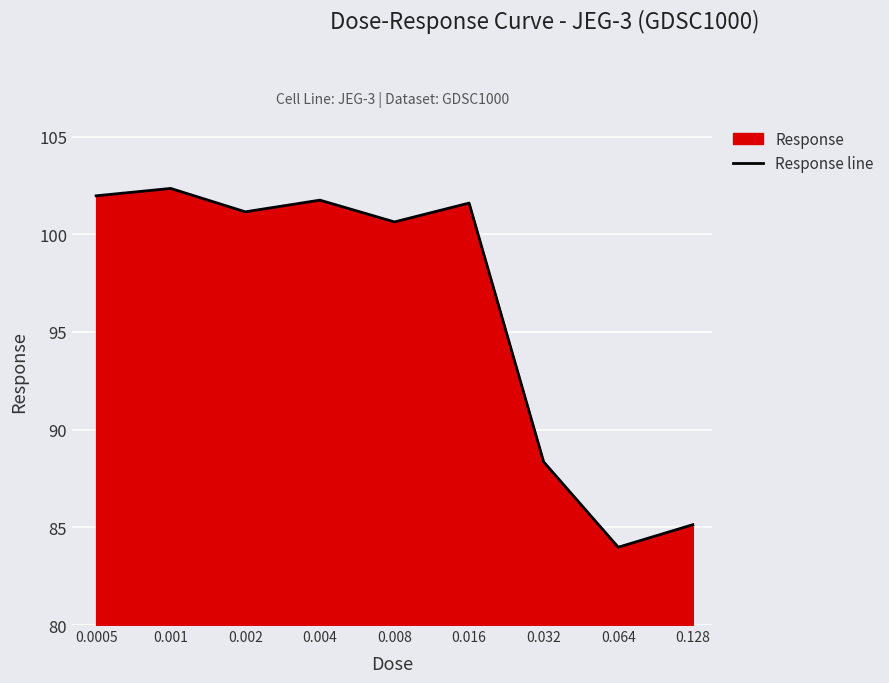

What is the approximate value at 0.128?

85.1